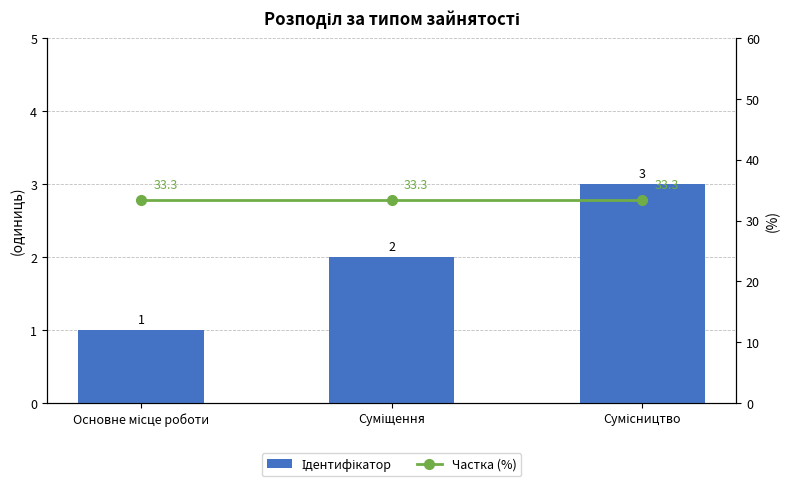

What value does the Ідентифікатор series have at Сумісництво?

3.0